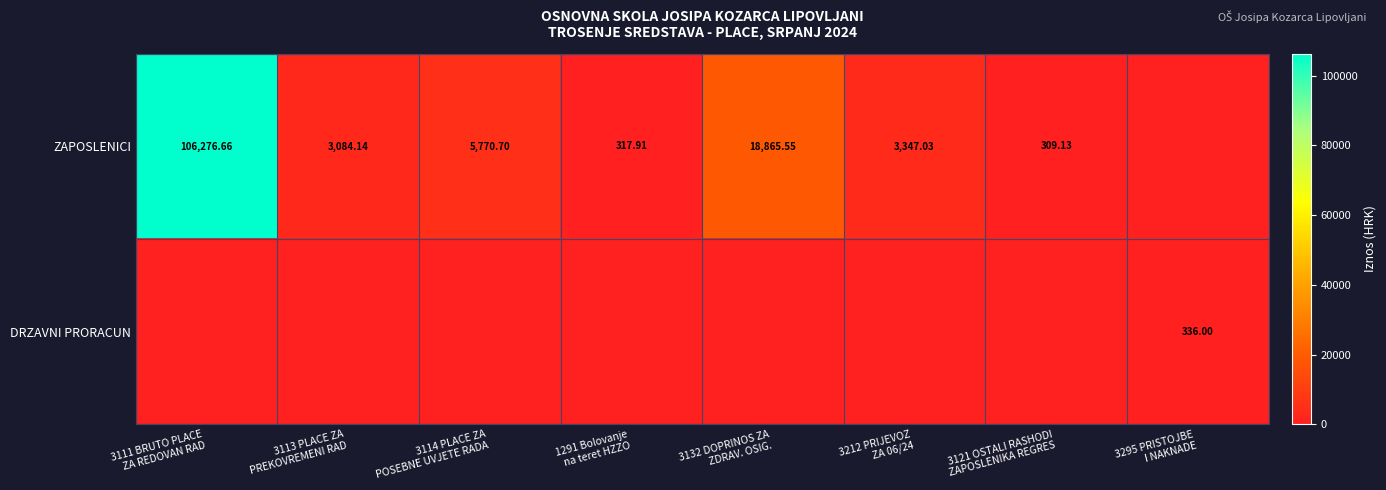

What is the greatest value displayed?

106276.7